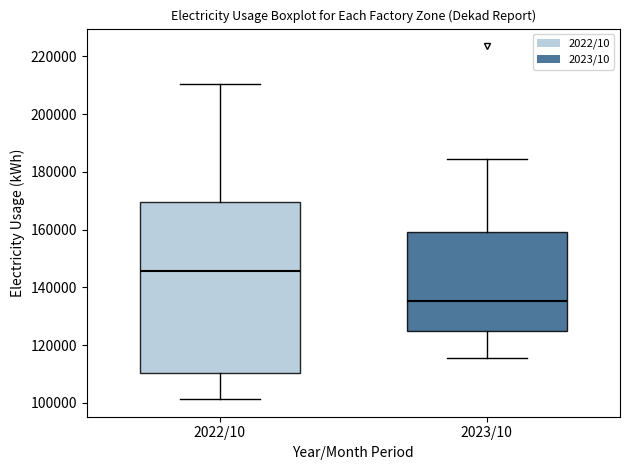

Which box is the tallest, from its lower edge to its upper edge?

2022/10